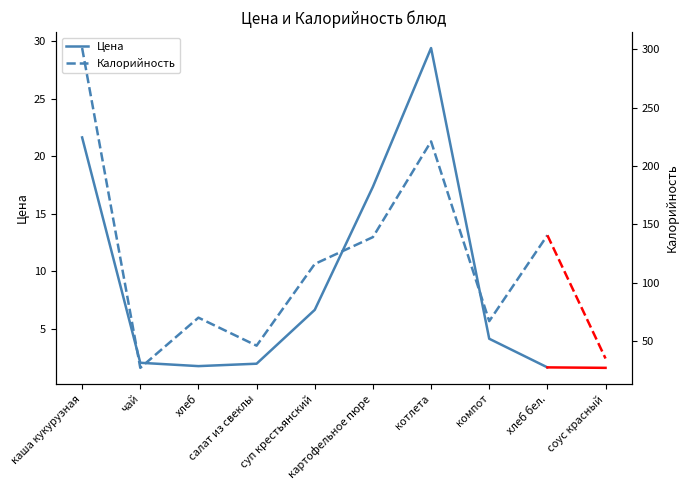

True or false: Цена has a value of 29.4 at котлета.

True